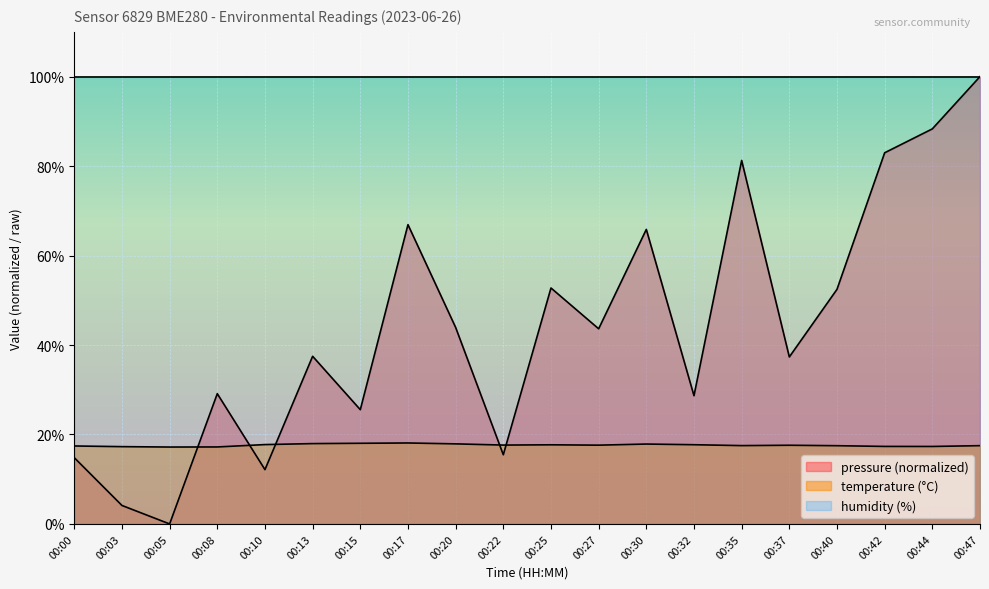

Reading right to left, transcribe all the data shown in this chart.

pressure: 100.0	88.3	83.0	52.4	37.3	81.3	28.7	65.8	43.6	52.7	15.5	43.9	66.9	25.5	37.5	12.1	29.1	0.0	4.1	14.8
temperature: 17.5	17.3	17.3	17.5	17.6	17.5	17.7	17.9	17.6	17.7	17.6	17.9	18.1	18.0	18.0	17.7	17.2	17.2	17.3	17.4